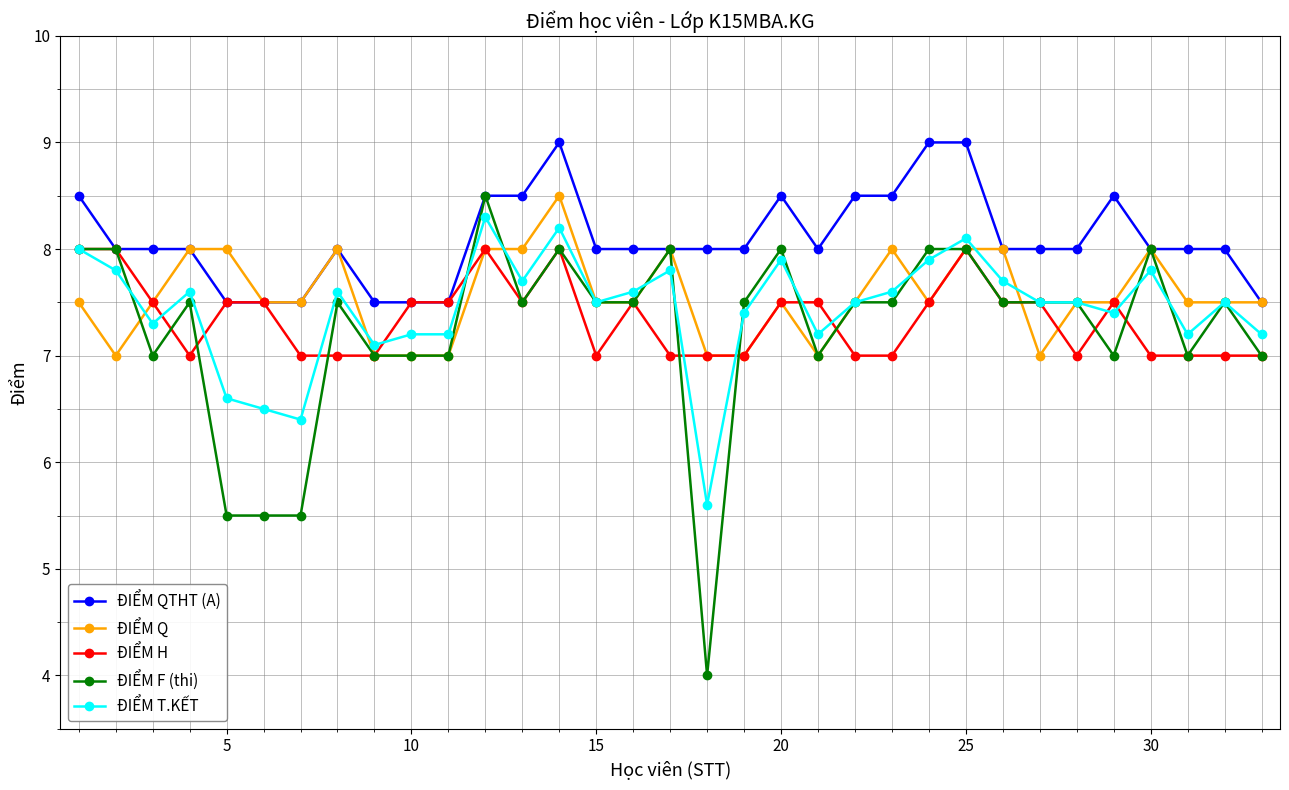

True or false: ĐIỂM H and ĐIỂM T.KẾT cross at least once.

True